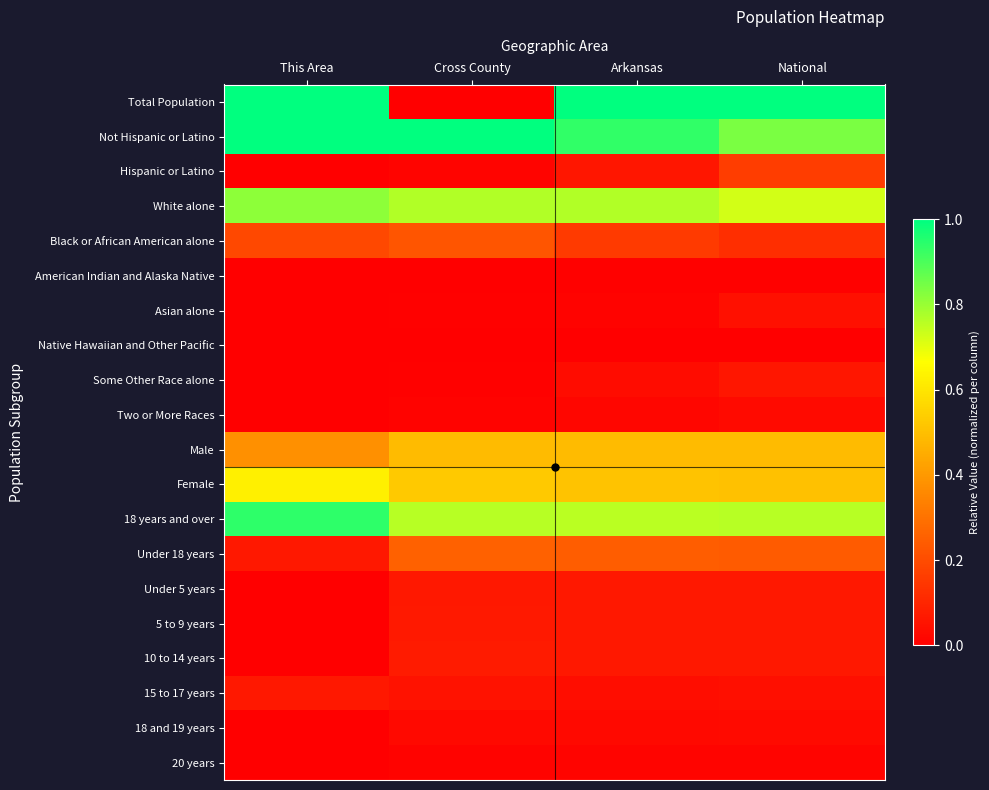

How many data points does each series have?

4